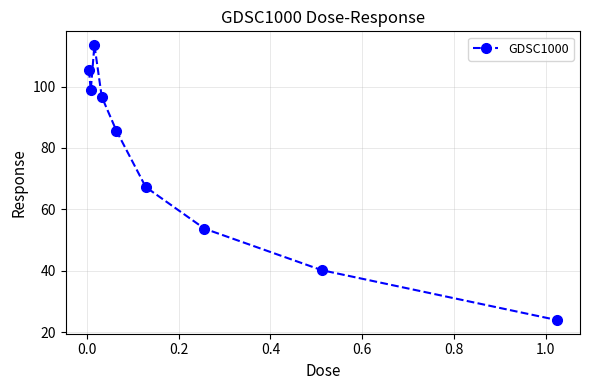

What is the maximum value shown in the chart?

113.5